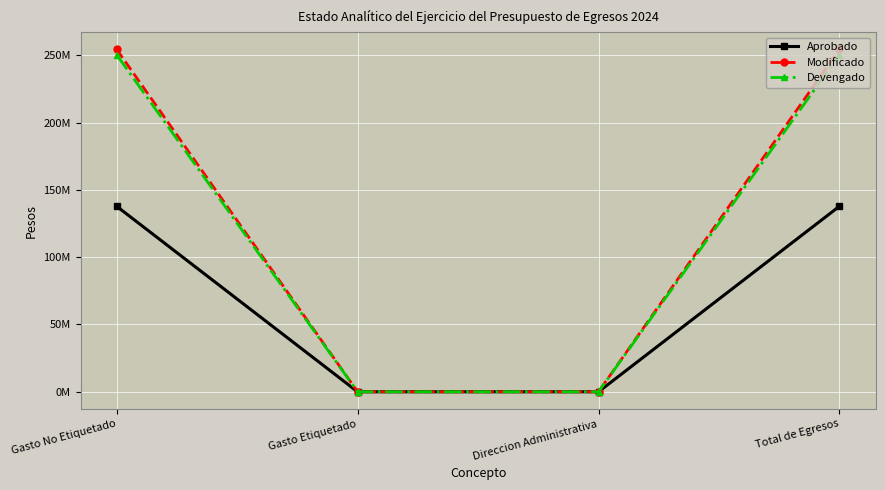

What is the label of the 1st point from the right?

Total de Egresos